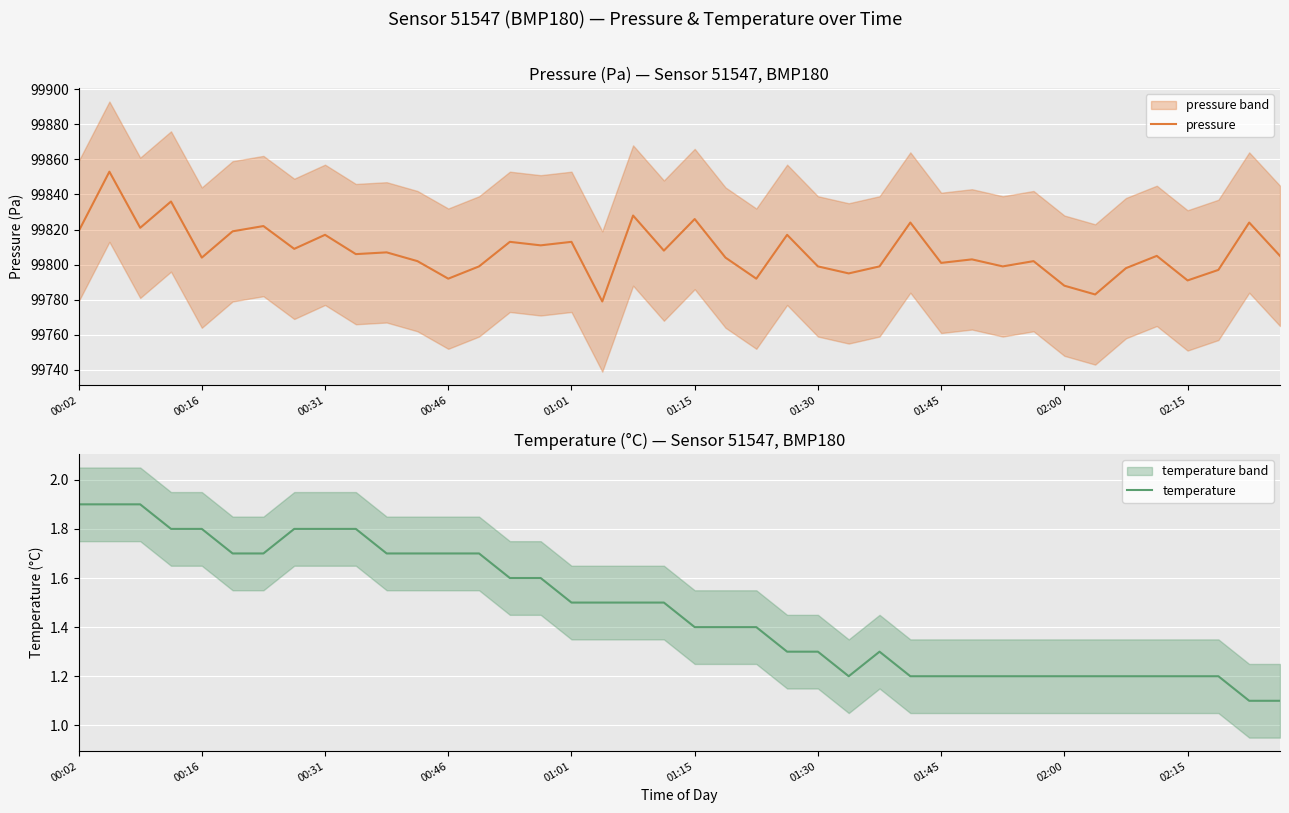

The temperature series shows 1.7 at 35. True or false?

False